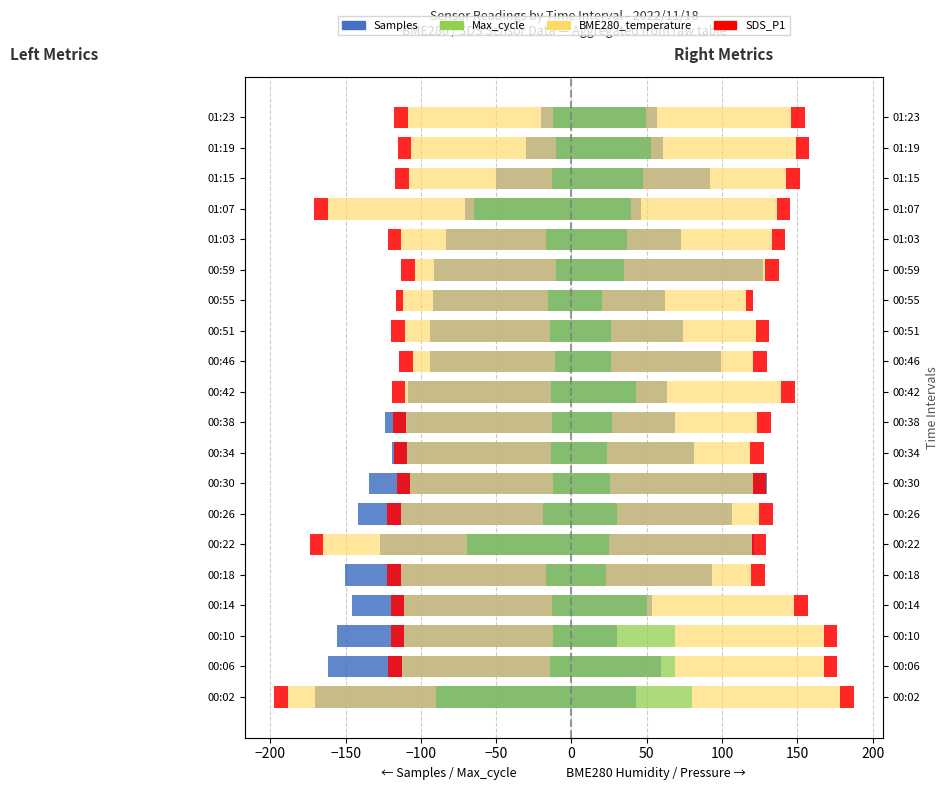

What are all the series names shown in the legend?

Samples, Max_cycle, BME280_temperature, SDS_P1